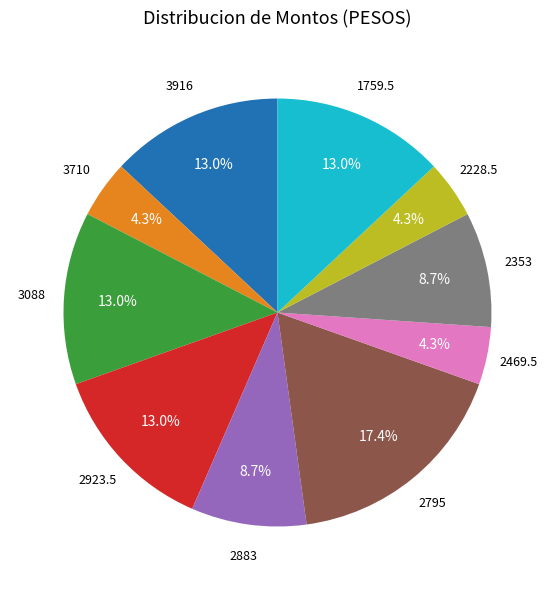

Which slice is the largest?

2795